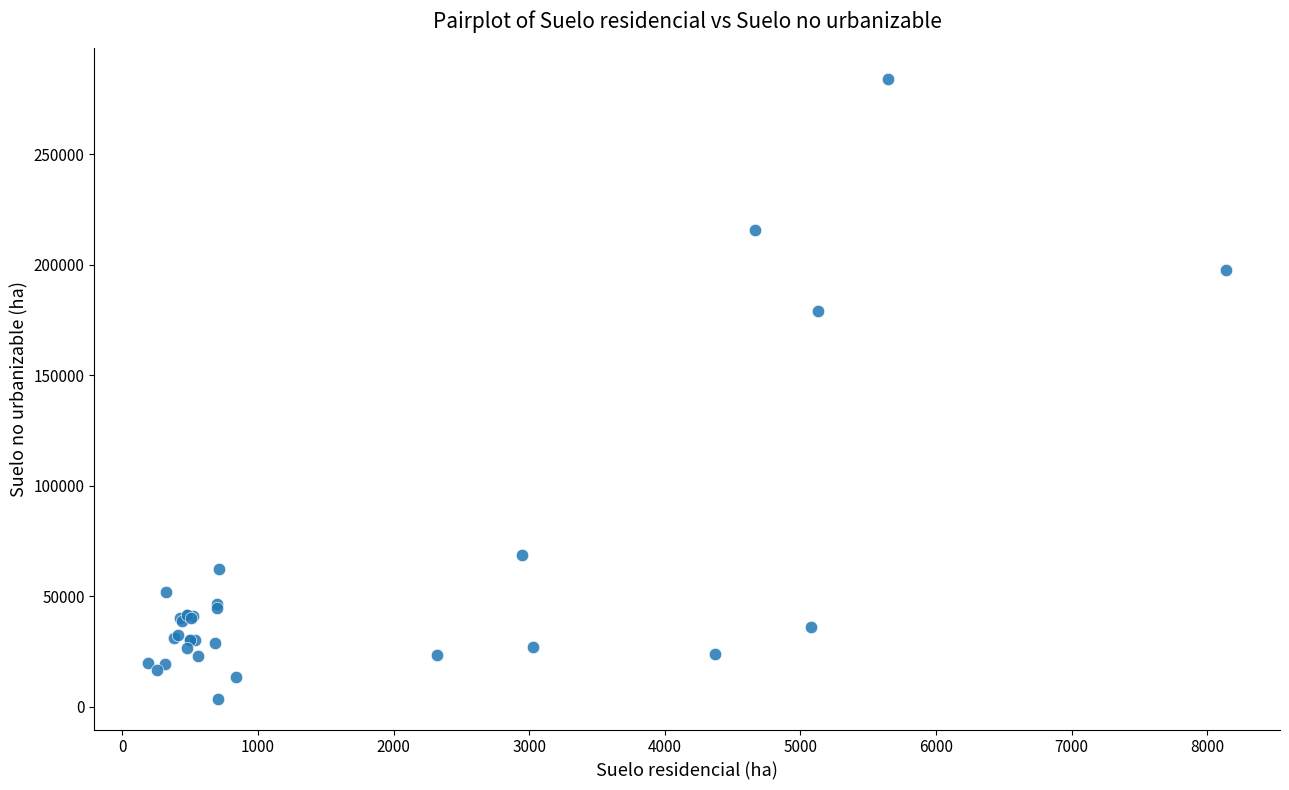

What Y value in the scatter plot is closest to 143860?

178941.0